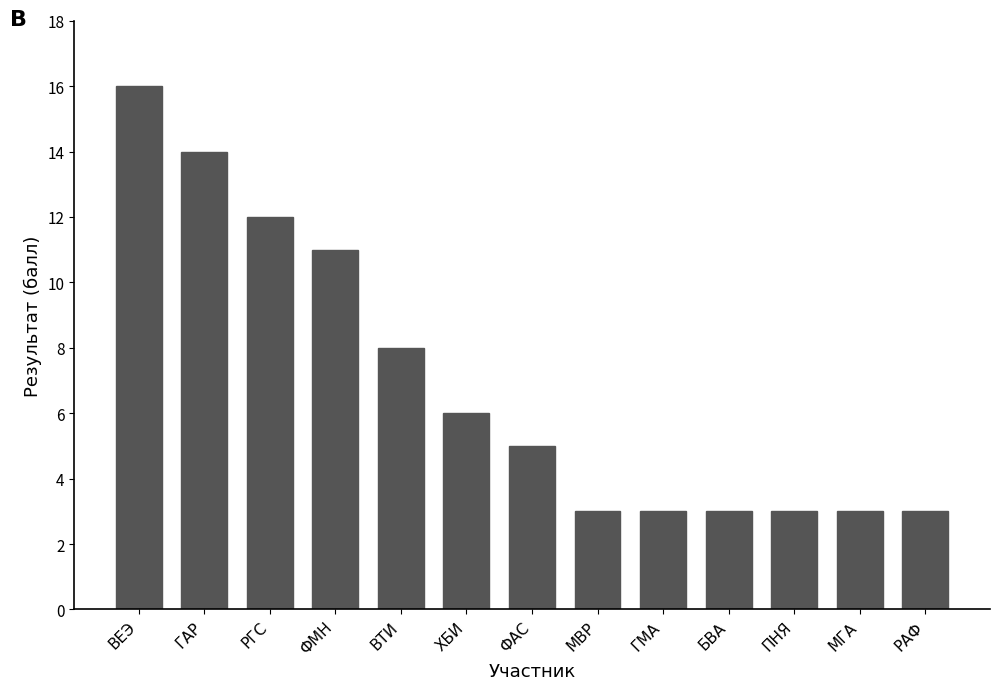

Reading left to right, extract all data points from this chart.

16	14	12	11	8	6	5	3	3	3	3	3	3